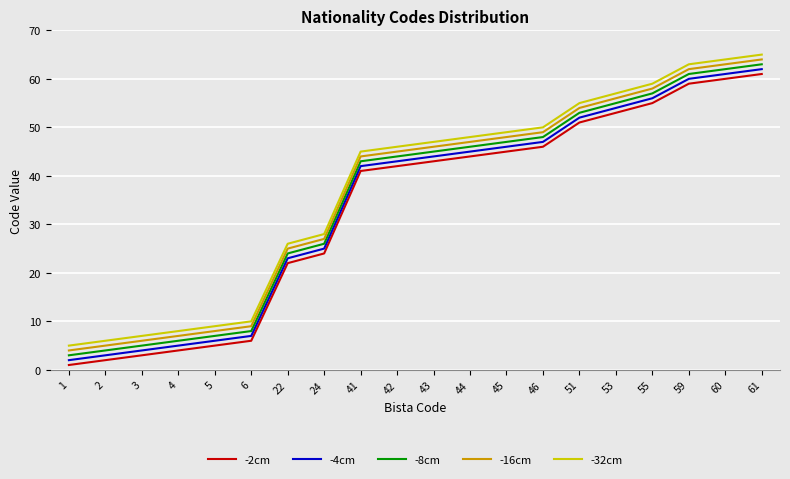

At 2, list the series in order from largest to smallest.

-32cm, -16cm, -8cm, -4cm, -2cm